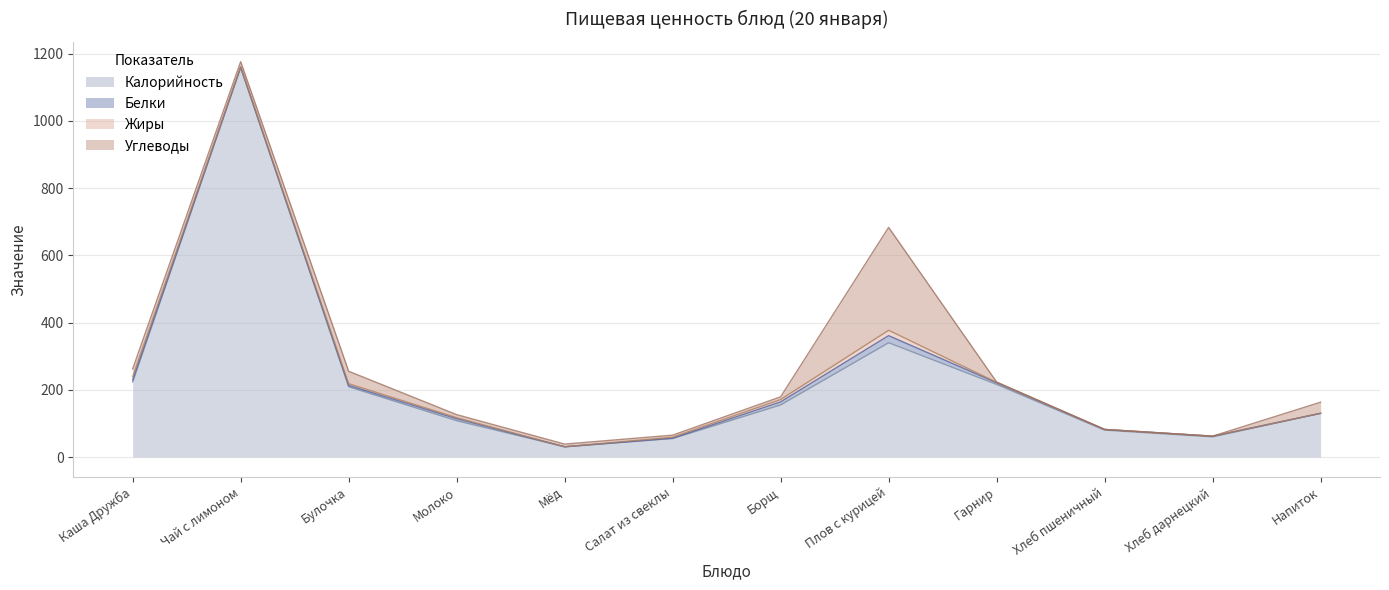

The Жиры series shows -7.8 at Мёд. True or false?

False